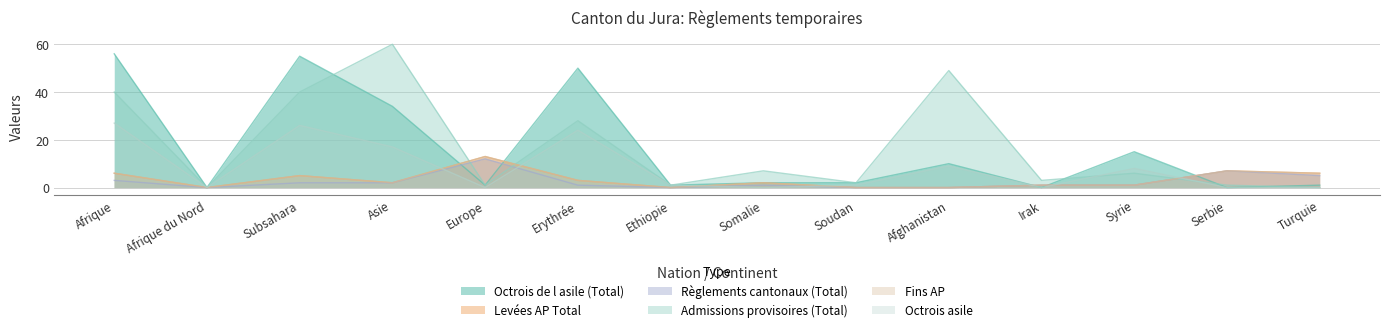

Which series has the widest spread of values?

Admissions provisoires (Total)